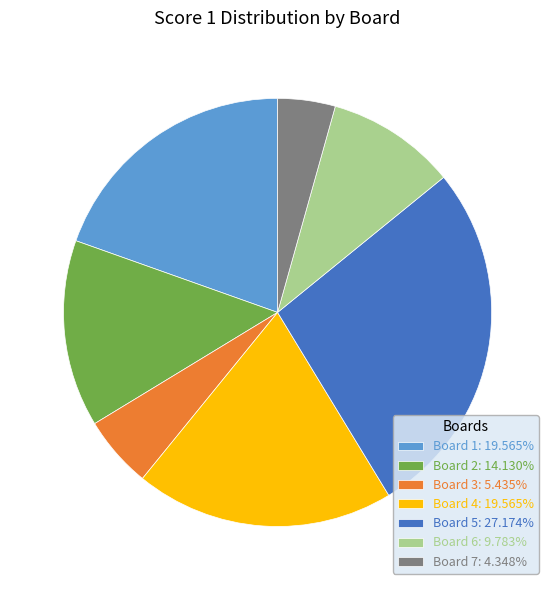

The Board 2 slice represents 26% of the pie. True or false?

False